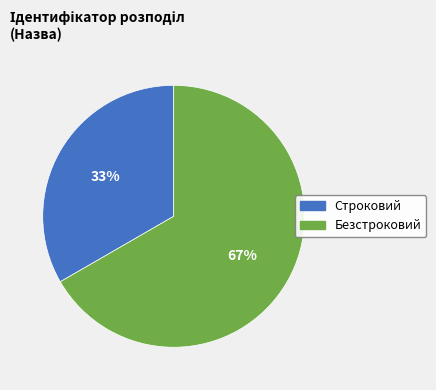

How many segments does this pie chart have?

2